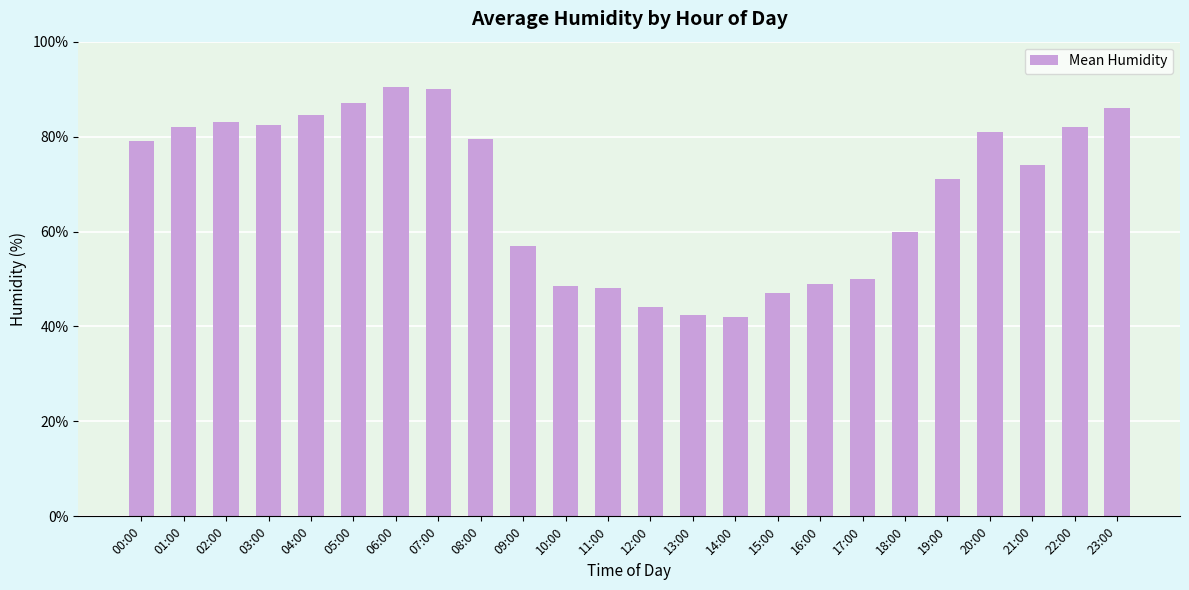

What is the label of the 10th bar from the right?

14:00